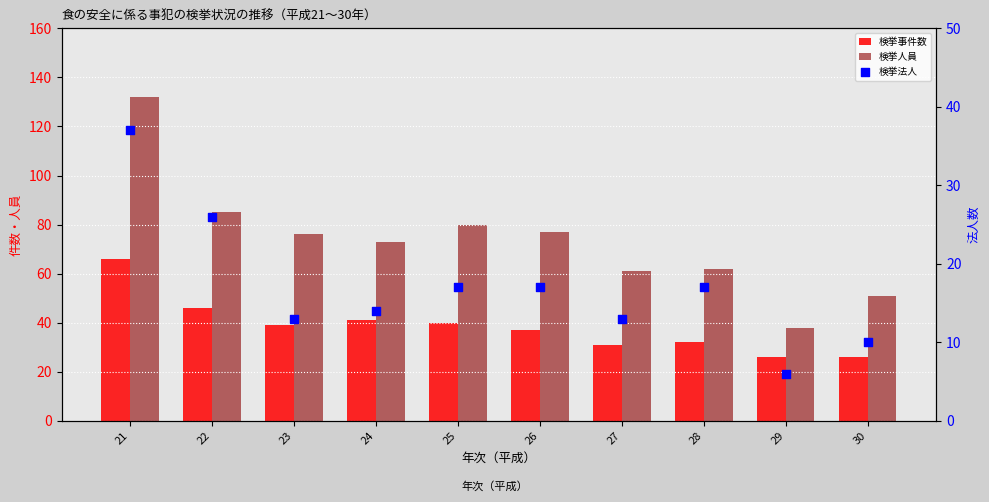

Which series has the largest Y range (max minus min)?

検挙人員